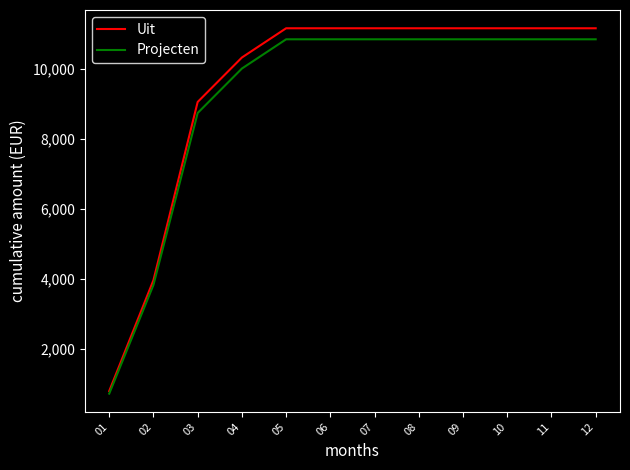

Which series has the largest range (max minus min)?

Uit